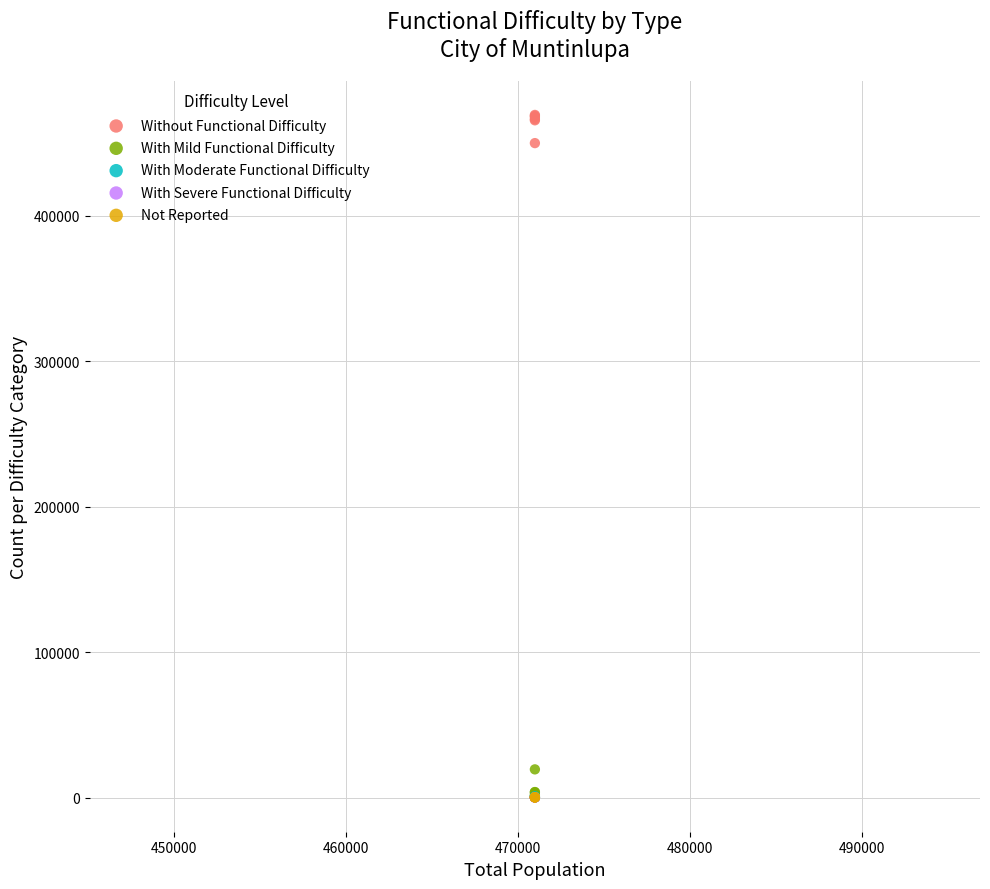

Which series reaches the maximum Y coordinate?

Without Functional Difficulty